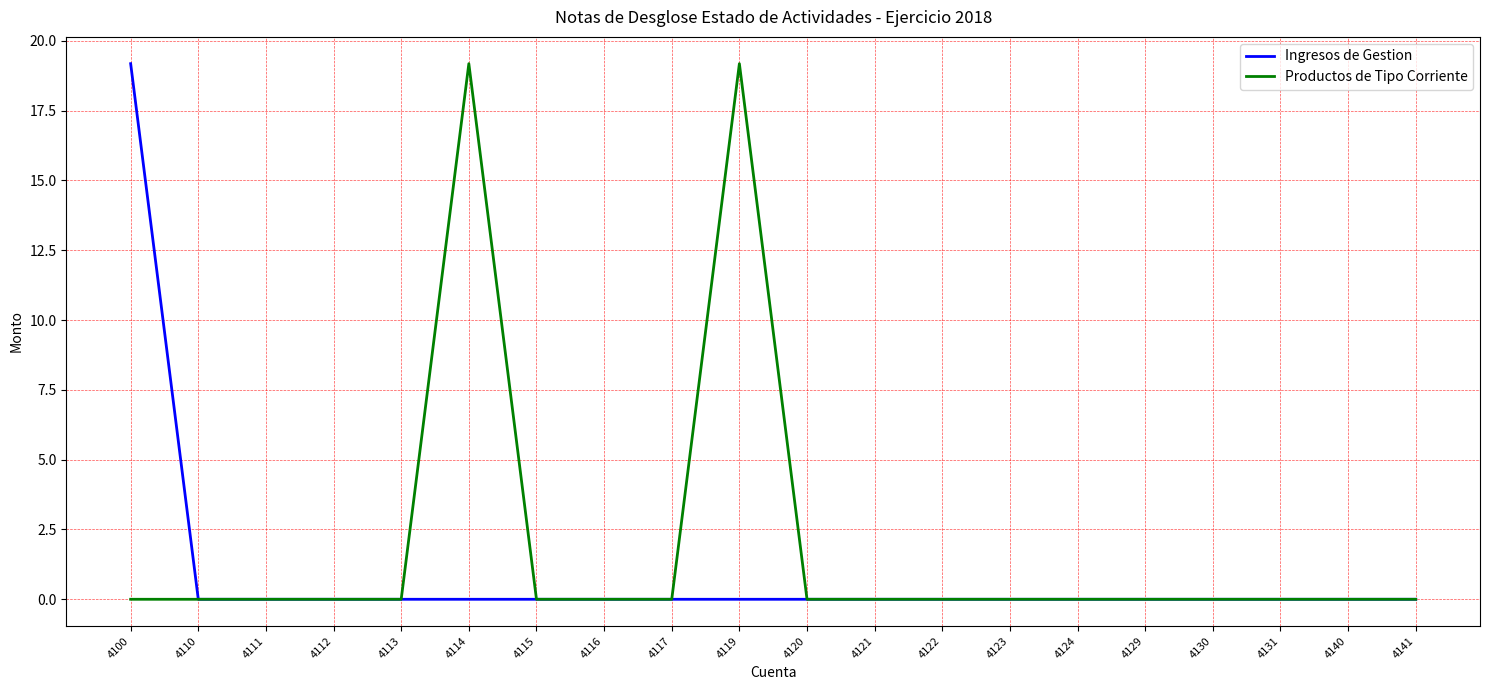

Reading left to right, list all the values displayed in this chart.

Ingresos de Gestion: 19.2	0.0	0.0	0.0	0.0	0.0	0.0	0.0	0.0	0.0	0.0	0.0	0.0	0.0	0.0	0.0	0.0	0.0	0.0	0.0
Productos de Tipo Corriente: 0.0	0.0	0.0	0.0	0.0	19.2	0.0	0.0	0.0	19.2	0.0	0.0	0.0	0.0	0.0	0.0	0.0	0.0	0.0	0.0